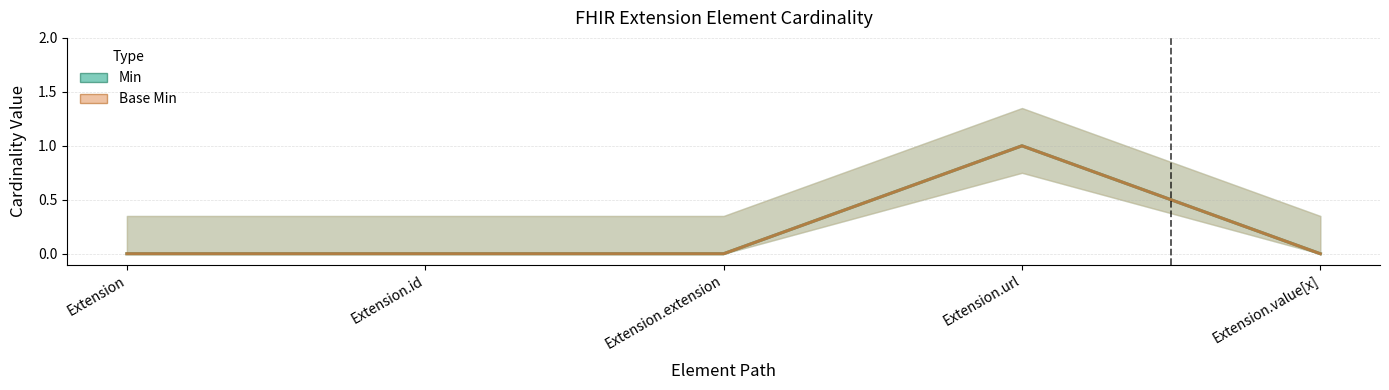

Is this an area chart (filled region under the line)?

No